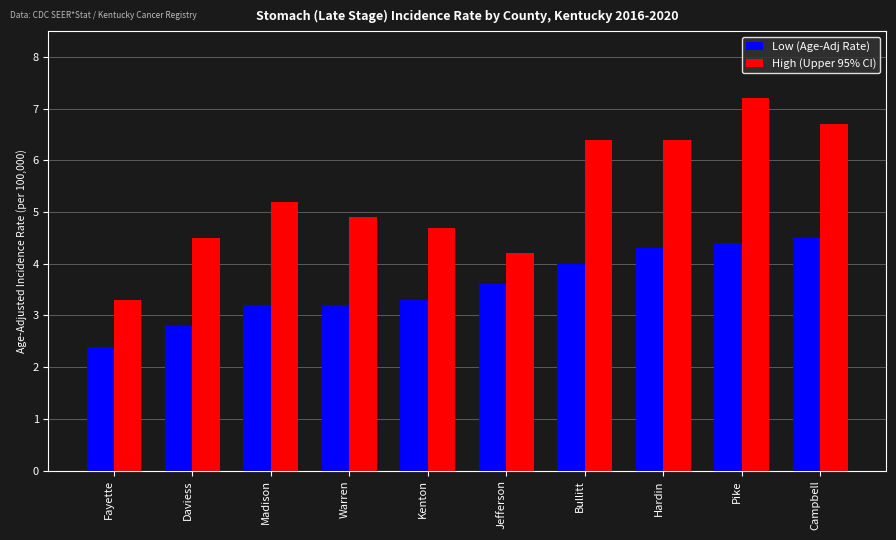

What are all the series names shown in the legend?

Low (Age-Adj Rate), High (Upper 95% CI)